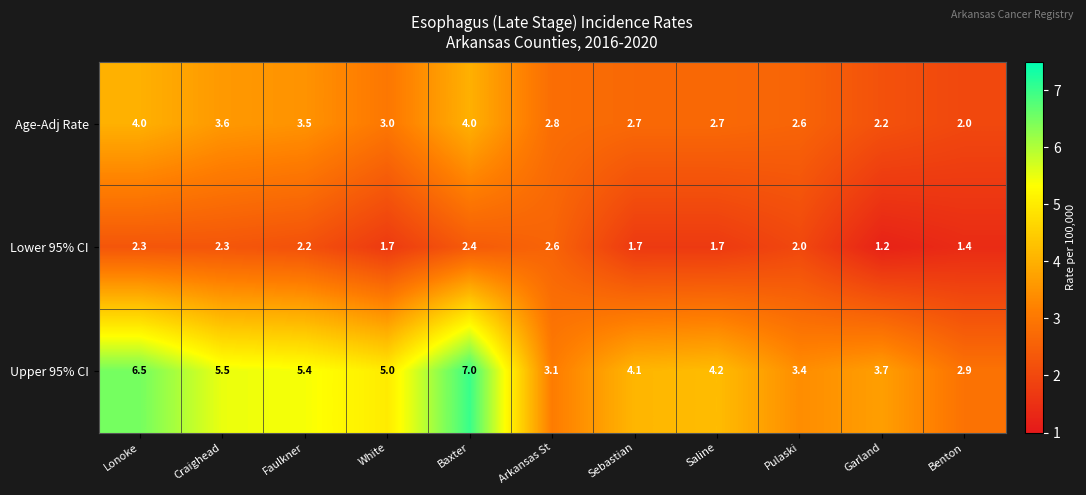

What is the total value across all series at Arkansas St?

8.5